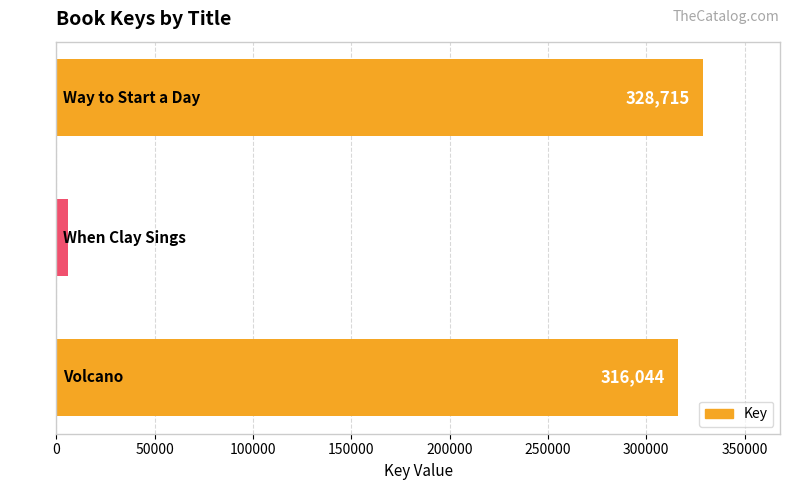

What is the minimum value shown in the chart?

5748